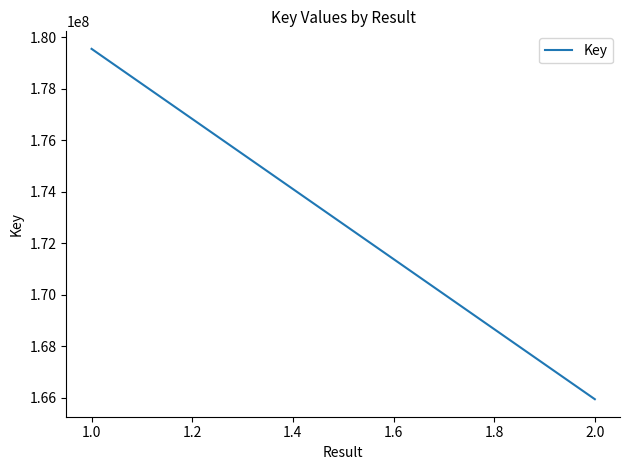

What is the difference between the values at 1.0 and 2.0?

13618671